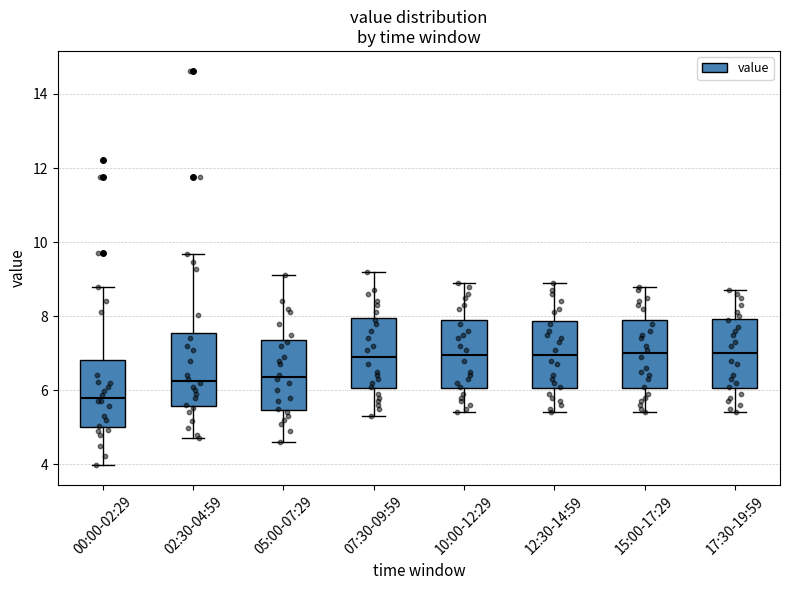

Reading left to right, transcribe this box plot: for each box, give where its median line is, the range the box spans, and where its two whiskers end, as read against the y-axis. The values are not printed on the chart, so give them approximately, as read against the axis.

00:00-02:29: median 5.8, box 5.0 to 6.8, whiskers 4.0 to 8.8
02:30-04:59: median 6.2, box 5.6 to 7.6, whiskers 4.8 to 9.6
05:00-07:29: median 6.4, box 5.4 to 7.4, whiskers 4.6 to 9.2
07:30-09:59: median 7.0, box 6.0 to 8.0, whiskers 5.4 to 9.2
10:00-12:29: median 7.0, box 6.0 to 8.0, whiskers 5.4 to 9.0
12:30-14:59: median 7.0, box 6.0 to 7.8, whiskers 5.4 to 9.0
15:00-17:29: median 7.0, box 6.0 to 8.0, whiskers 5.4 to 8.8
17:30-19:59: median 7.0, box 6.0 to 8.0, whiskers 5.4 to 8.8